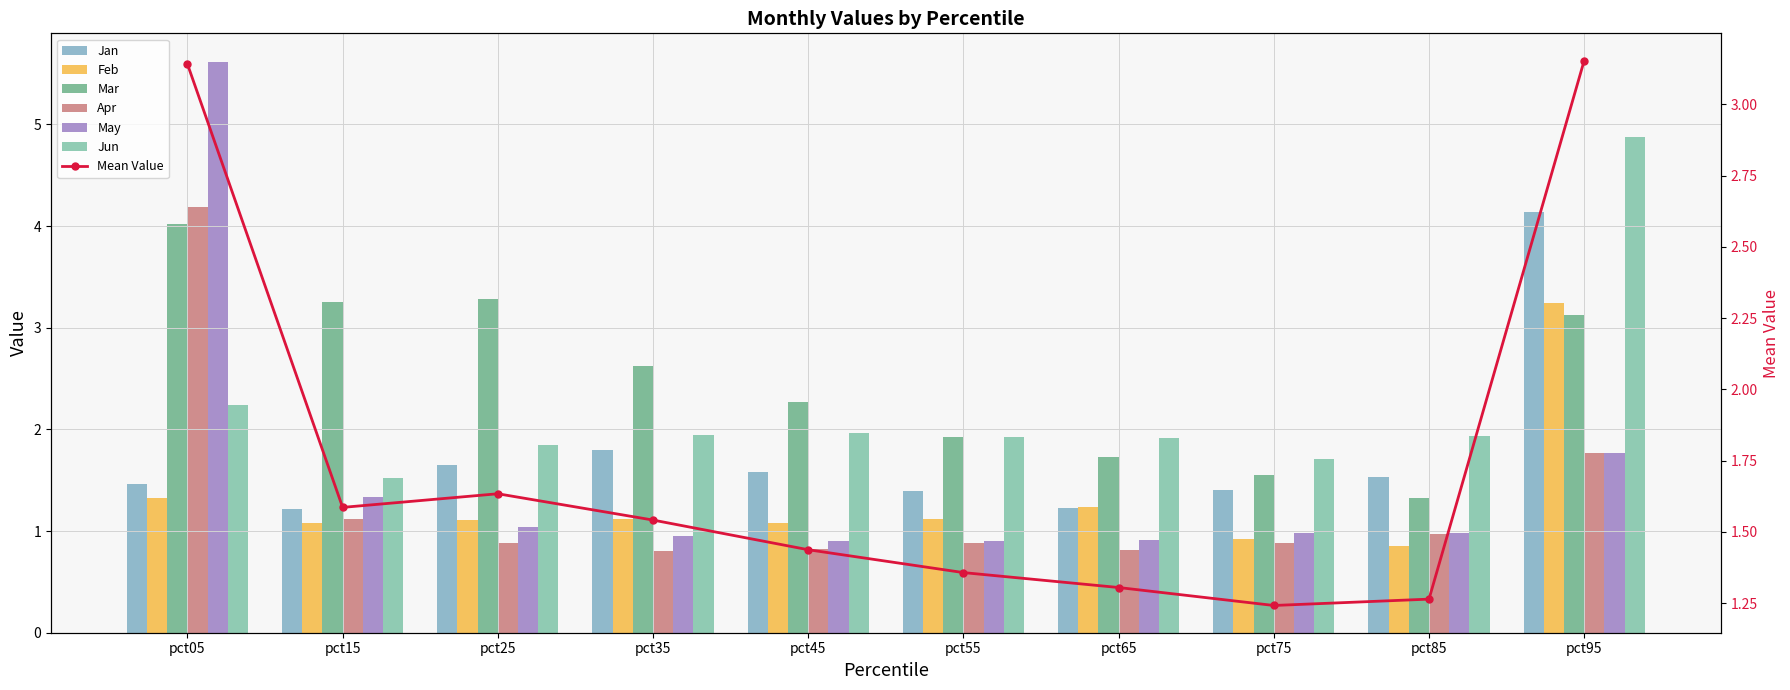

What is the minimum value shown in the chart?

0.8